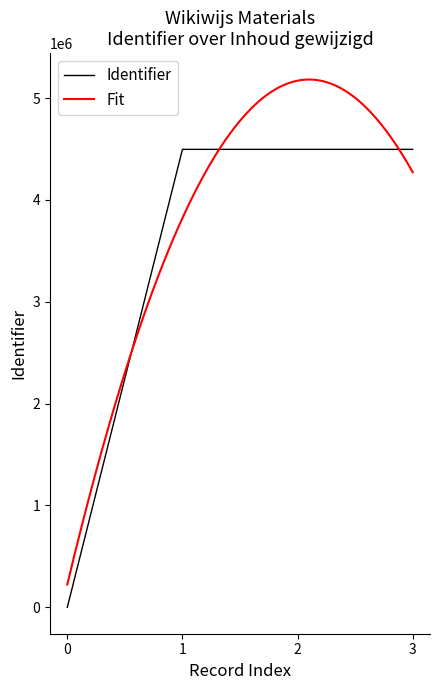

Is it true that Identifier equals 0 at 0?

True